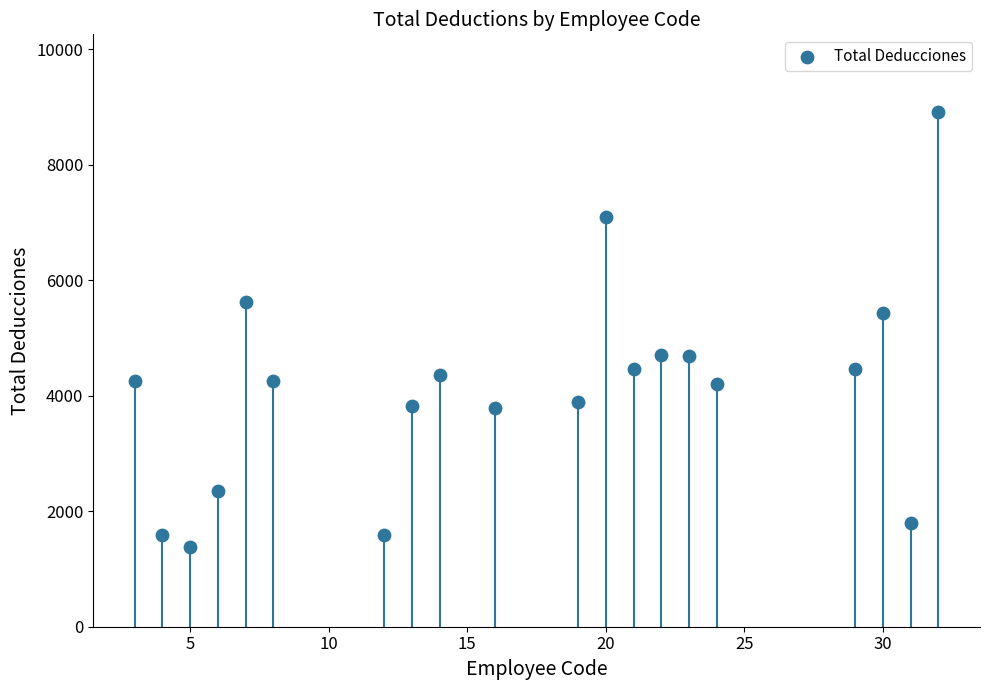

What is the range of X values (max minus min)?

29.0